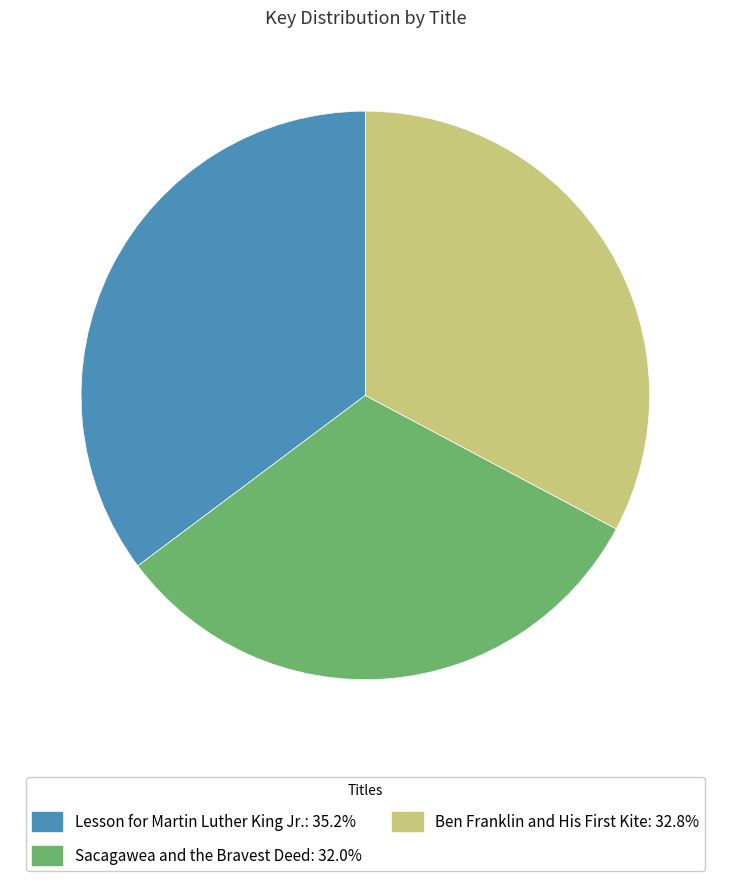

How many slices are in this pie chart?

3